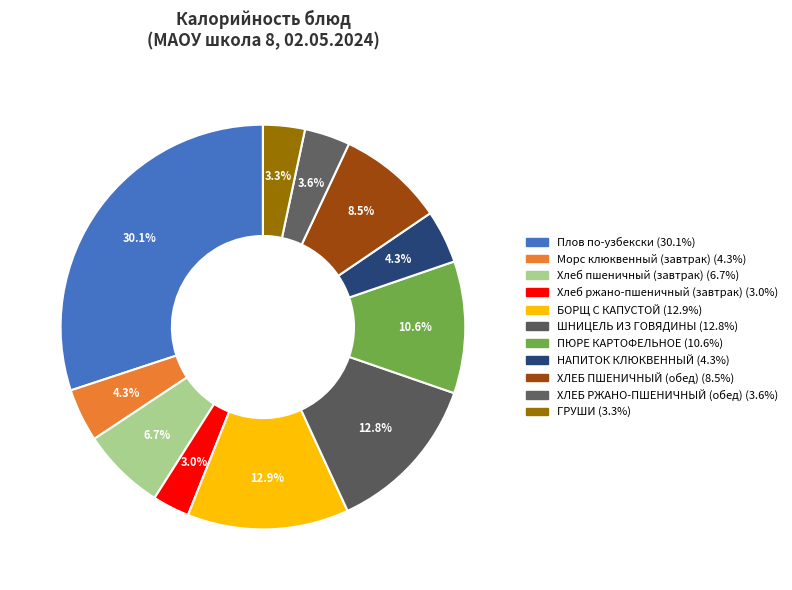

How many segments does this pie chart have?

11